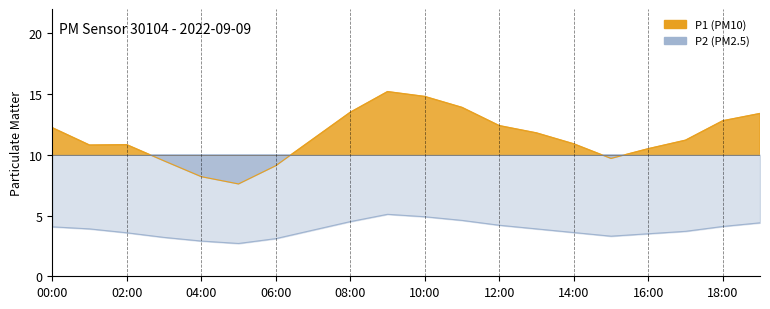

At 18:00, list the series in order from smallest to largest.

P2 line, P1 line